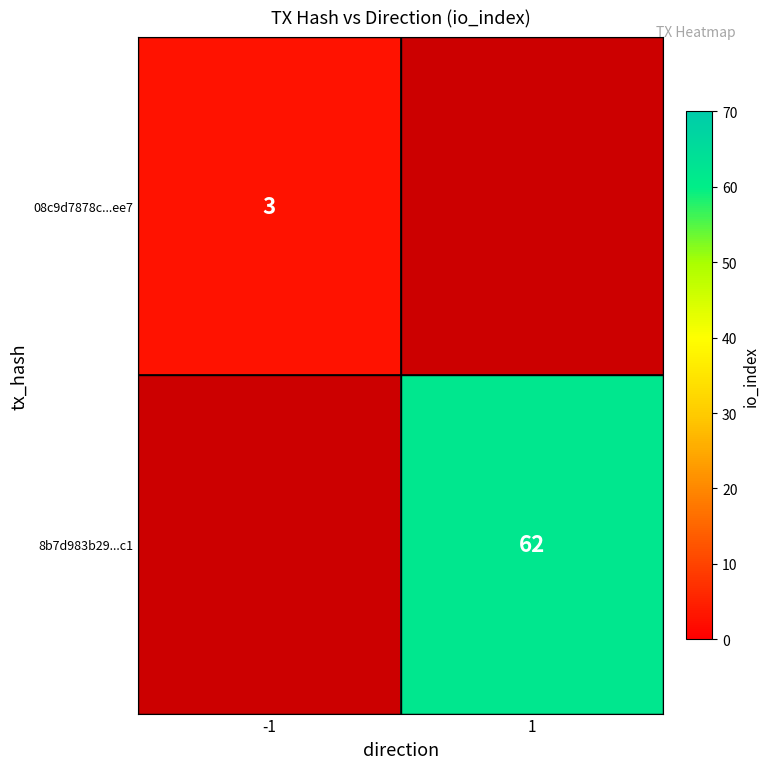

True or false: 8b7d983b29...c1 has a value of 62 at 1.

True